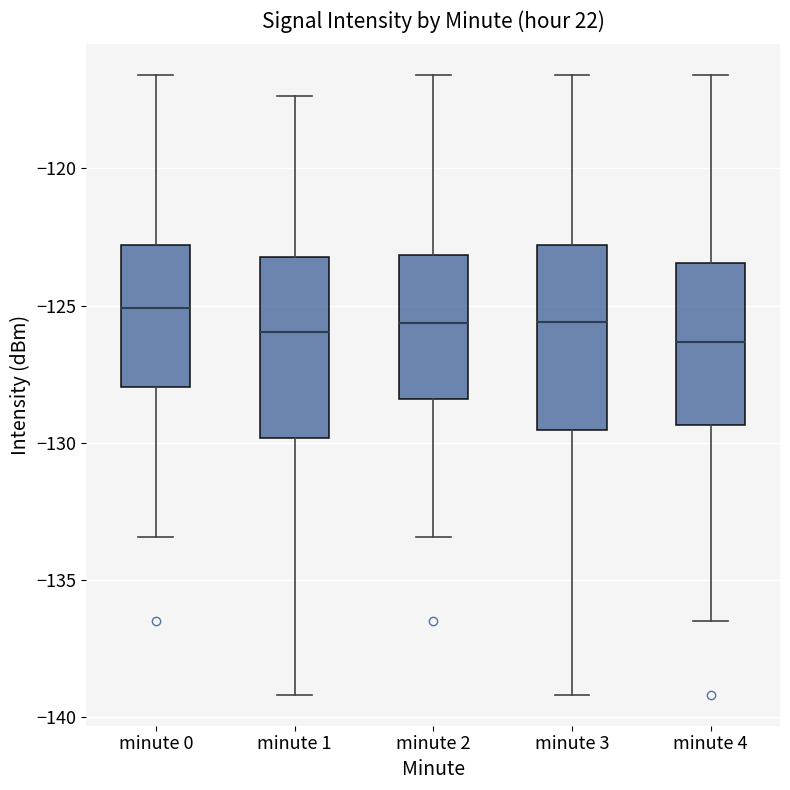

Where does the lower whisker of the box for minute 3 end on the y-axis? The values are not printed on the chart, so give them approximately, as read against the axis.

-139.0